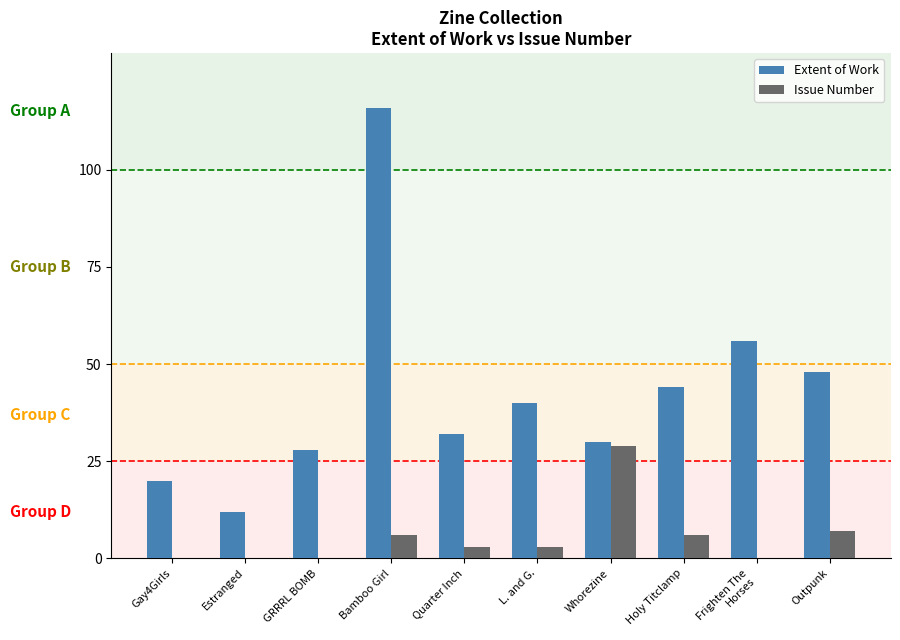

Reading left to right, what are all the values shown in this chart?

Extent of Work: 20	12	28	116	32	40	30	44	56	48
Issue Number: 0	0	0	6	3	3	29	6	0	7